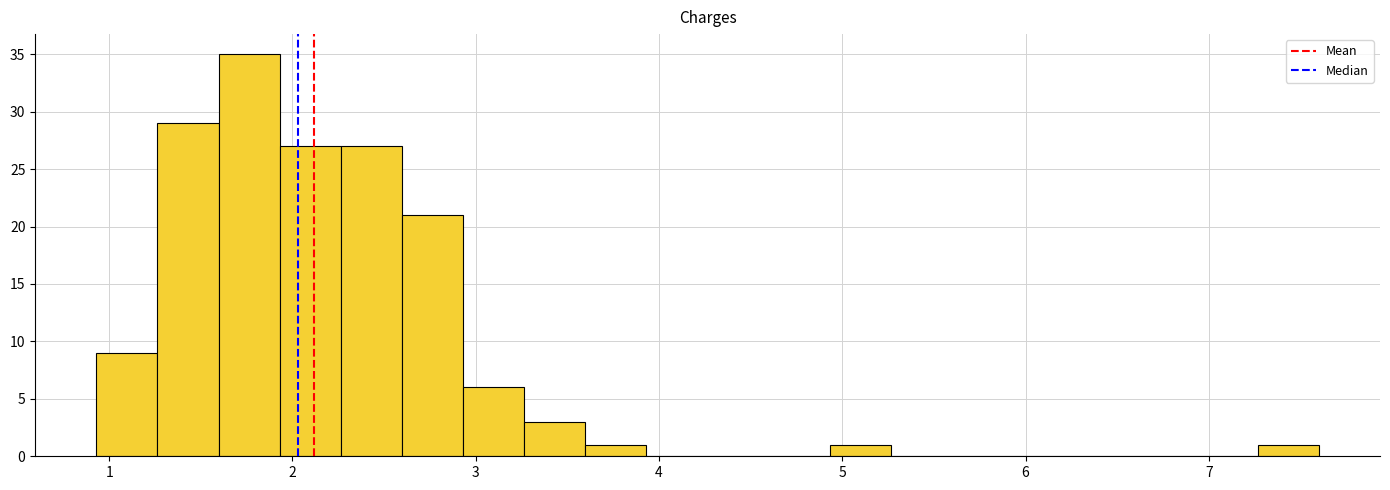

Around what value on the x-axis is the tallest bar? Give the approximate position of its centre, as read against the axis.

1.8